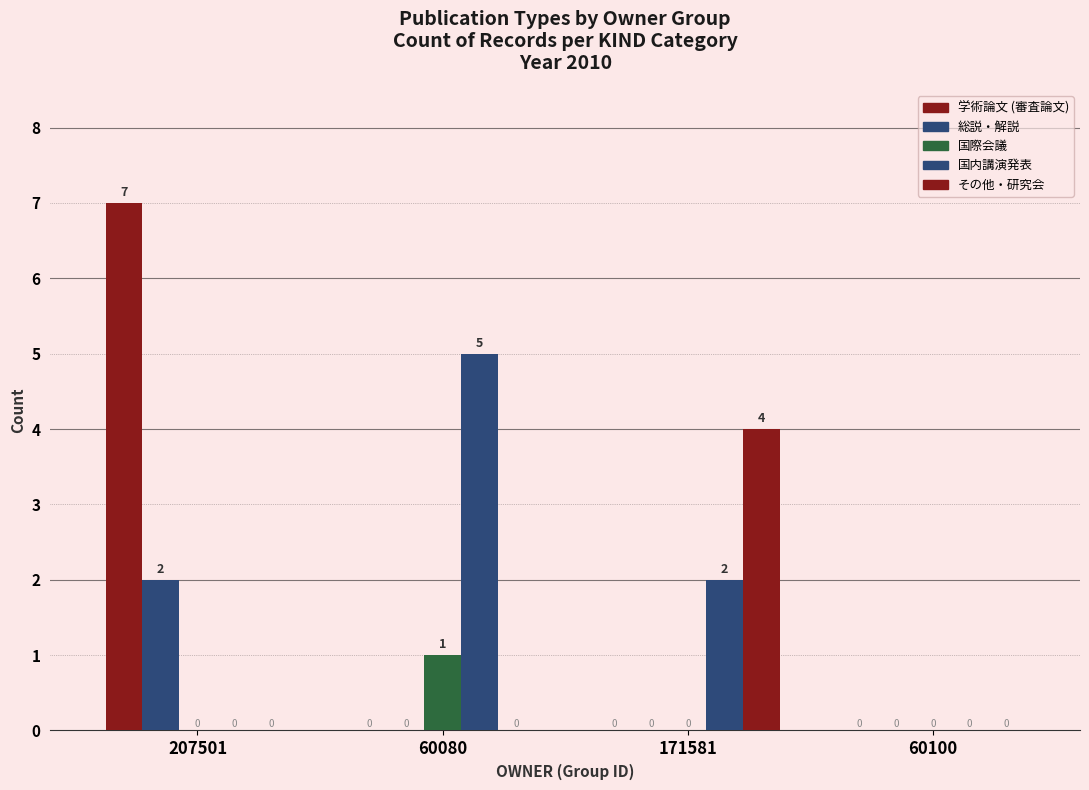

What position from the left is 207501?

1